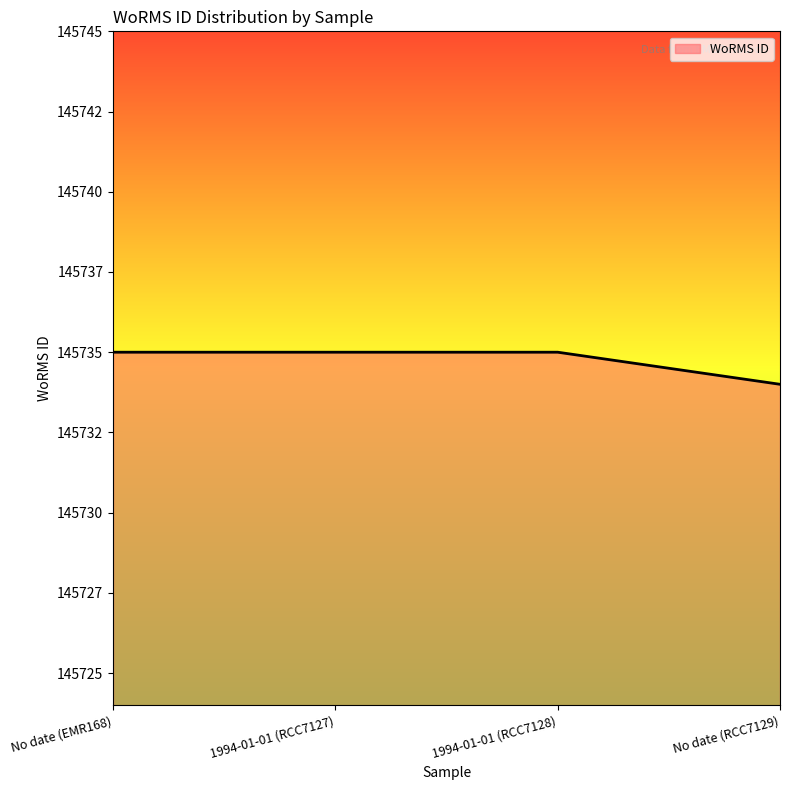

Does the chart have visible grid lines?

No